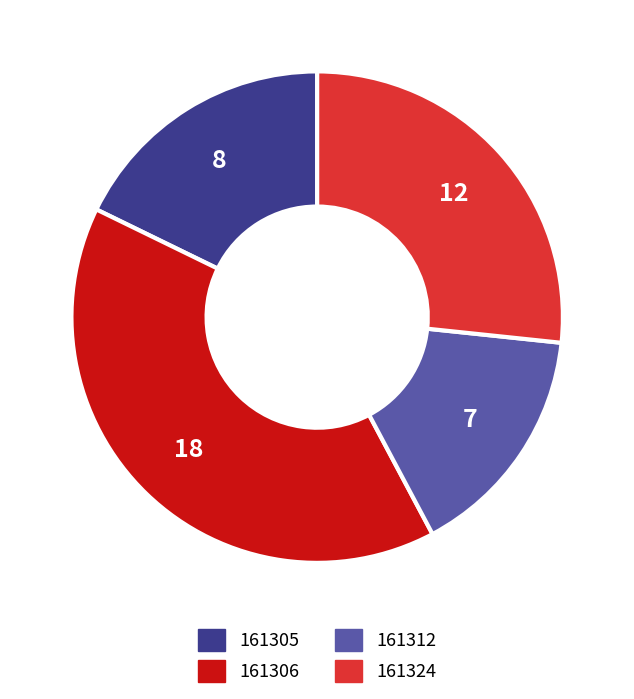

Rank the categories by value from lowest to highest.

161312, 161305, 161324, 161306